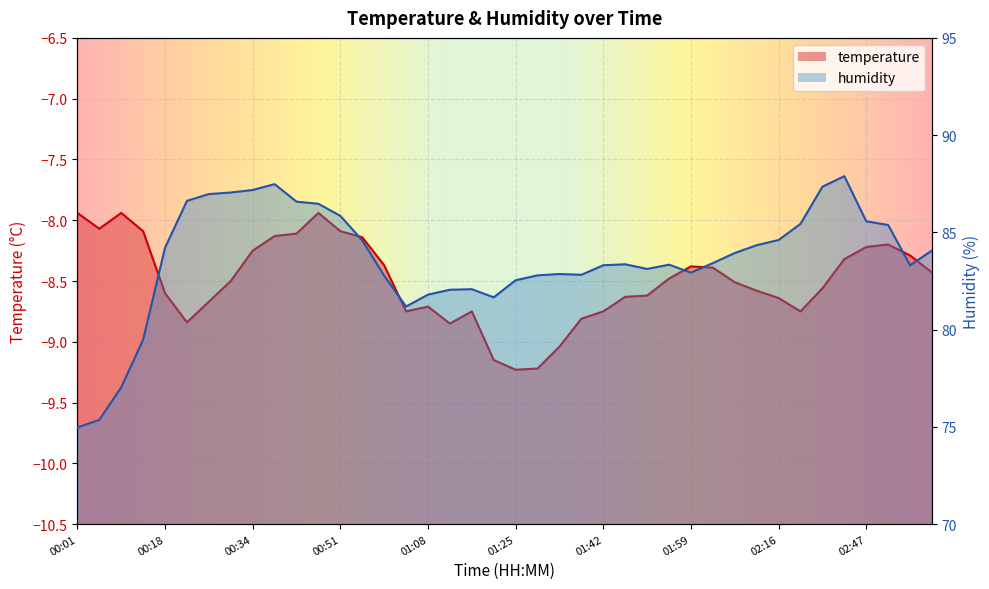

Read the temperature value at 01:25.

-9.2